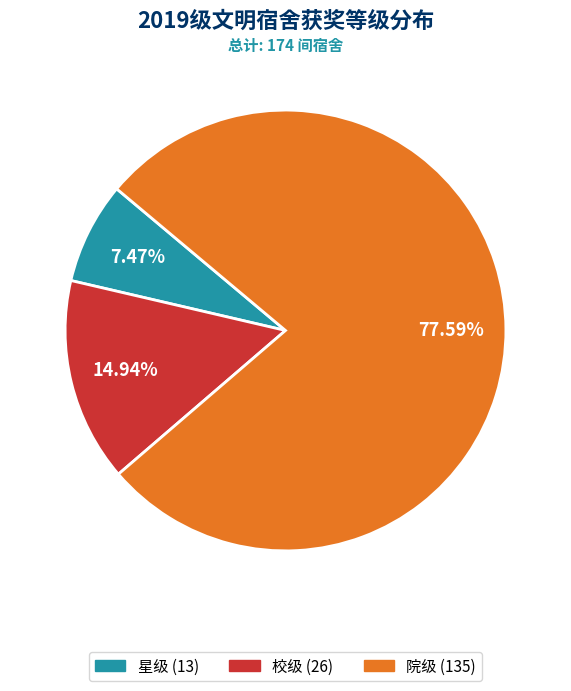

Which slice is the largest?

院级